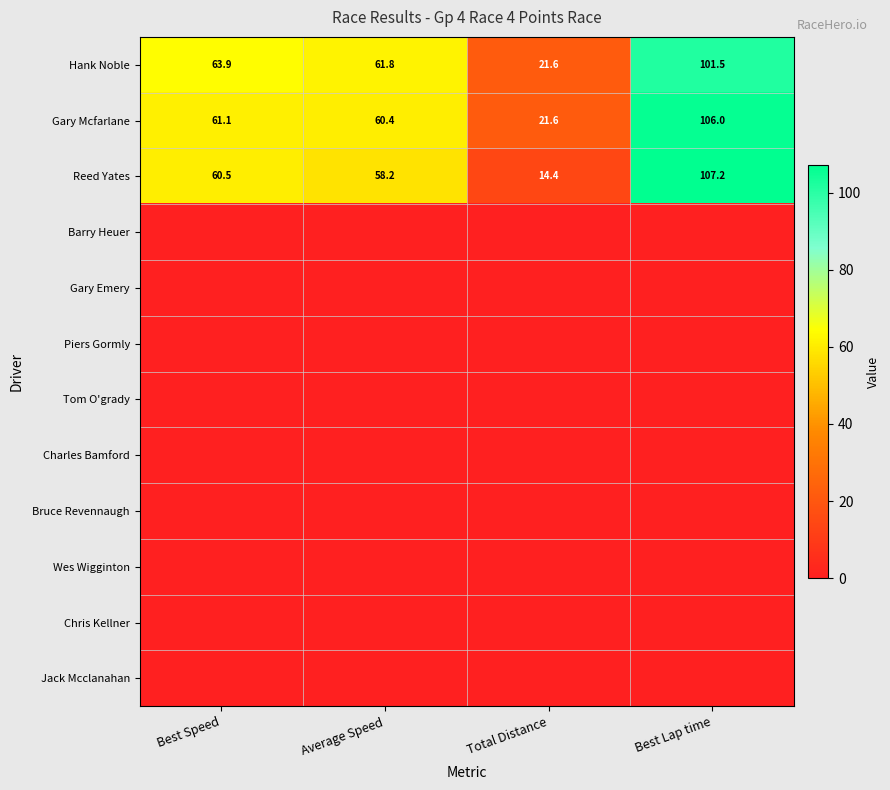

Between Best Speed and Total Distance, which is larger?

Best Speed